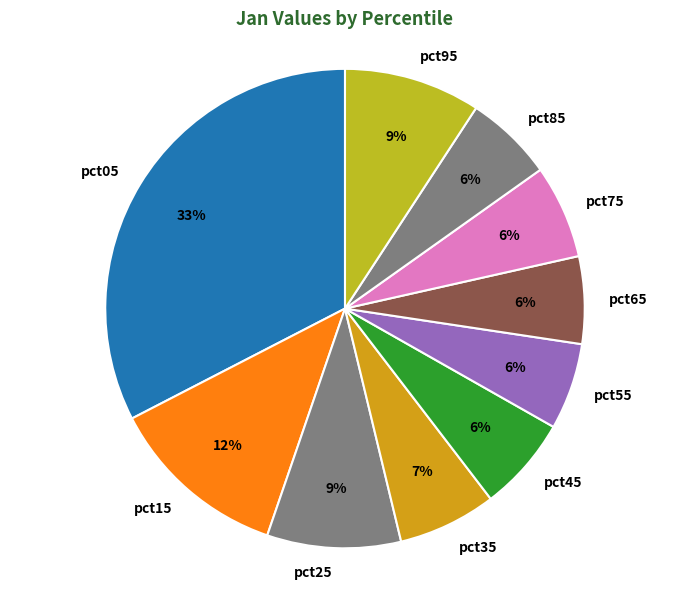

To the nearest percent, what is the difference between the pct55 and pct05 slice percentages?

27%